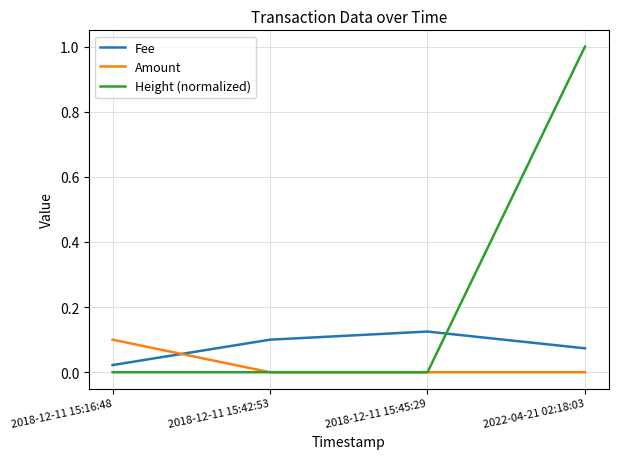

At how many categories does at least one series exceed 0?

4